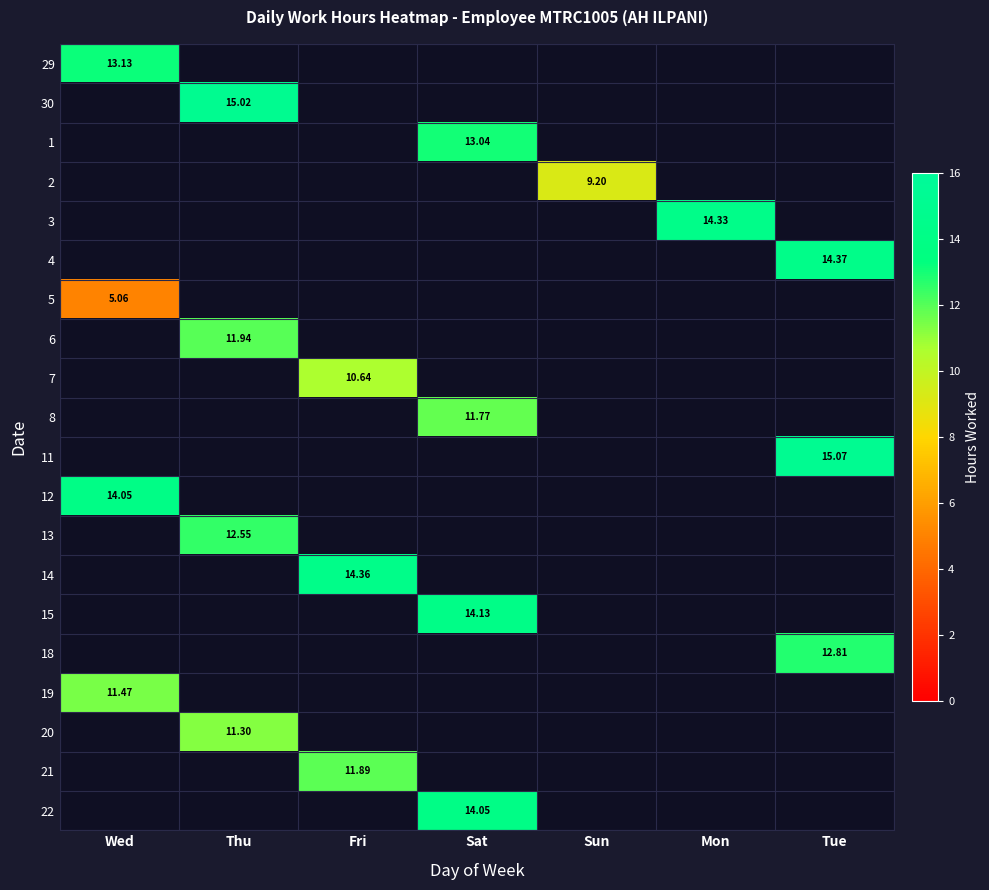

List the labels in order of 4 value, largest first.

Tue, Wed, Thu, Fri, Sat, Sun, Mon